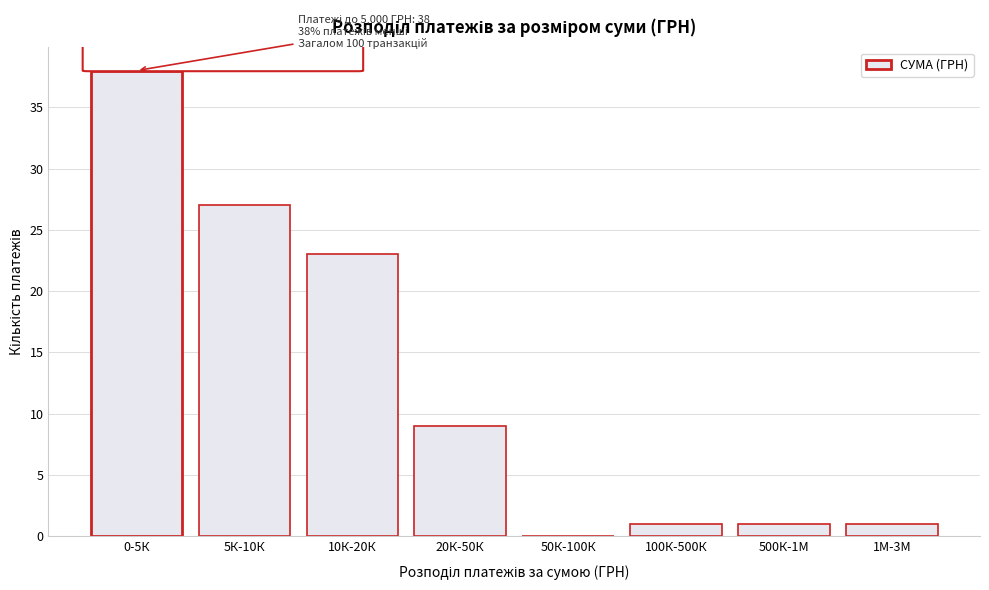

Reading left to right, transcribe all the data shown in this chart.

0-5К=38	5К-10К=27	10К-20К=23	20К-50К=9	50К-100К=0	100К-500К=1	500К-1М=1	1М-3М=1